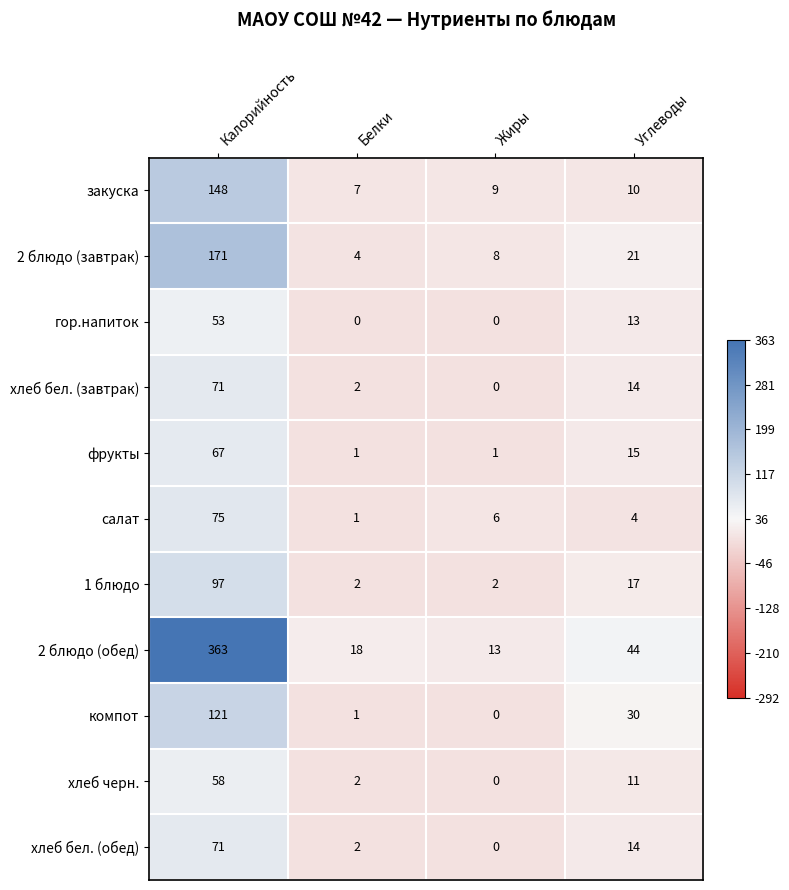

What is the difference between the second highest and minimum values in the хлеб бел. (завтрак) series?

14